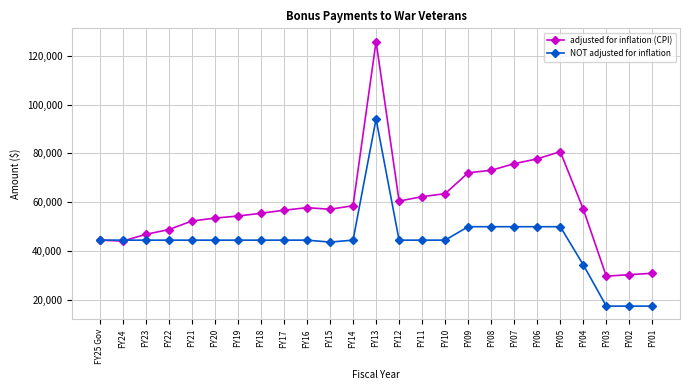

At which category does the chart reach its peak across all series?

FY13